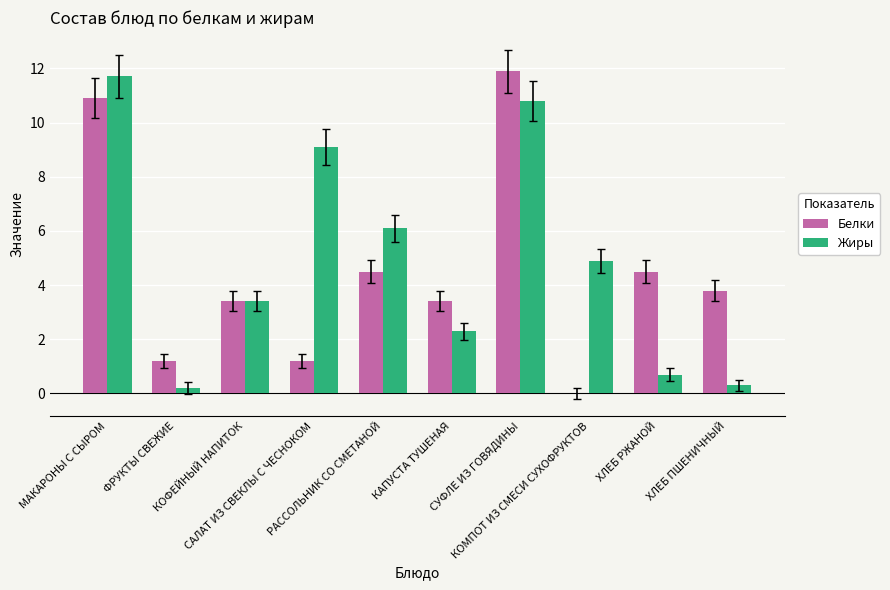

What is the sum of all Белки values?

44.8